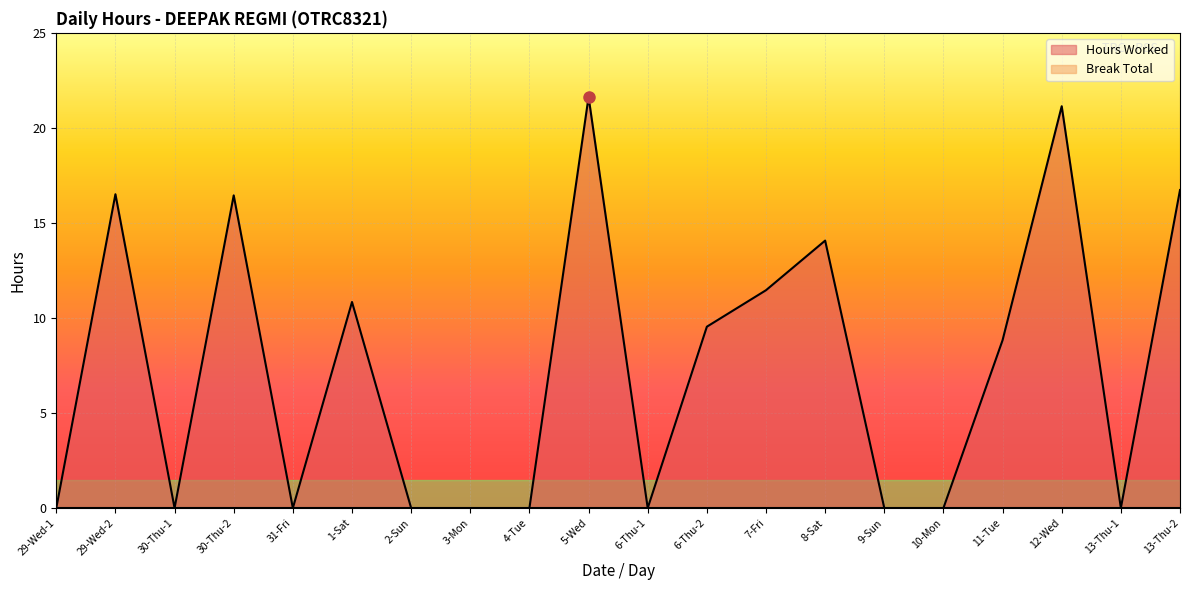

The chart shows a value of 14.3 at 11-Tue. True or false?

False